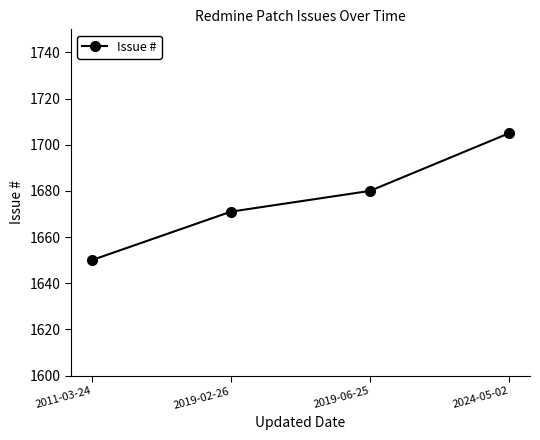

Reading right to left, extract all data points from this chart.

1705	1680	1671	1650